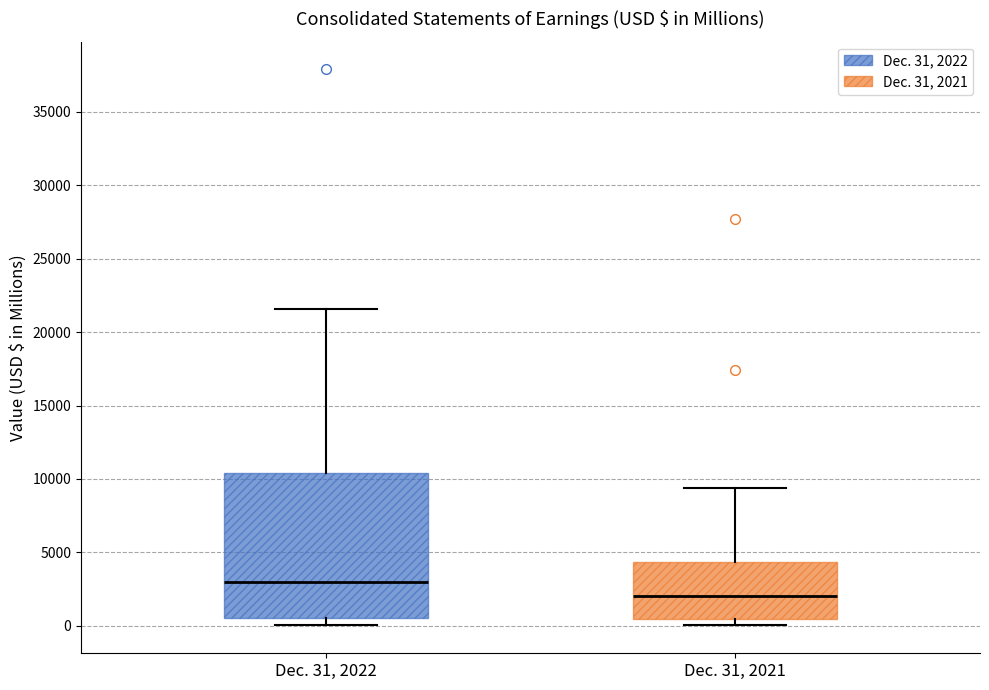

Where is the upper edge of the box for Dec. 31, 2021 on the y-axis? The values are not printed on the chart, so give them approximately, as read against the axis.

4500